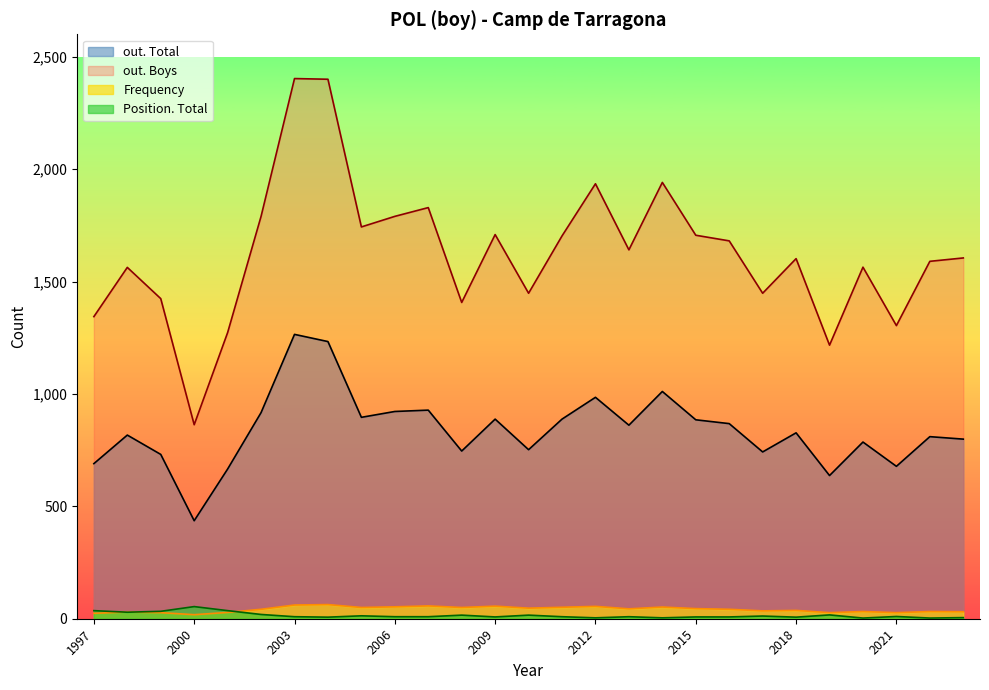

At which category does out. Boys reach its first local valley?

2000